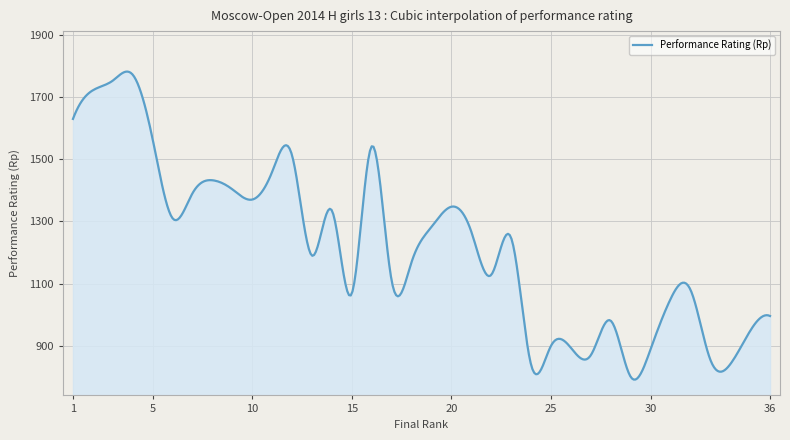

What is the smallest value displayed?

791.8